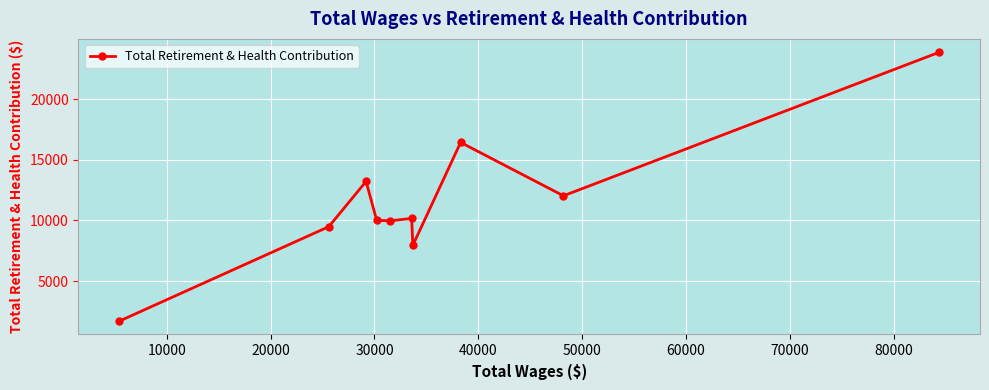

What is the maximum value shown in the chart?

23861